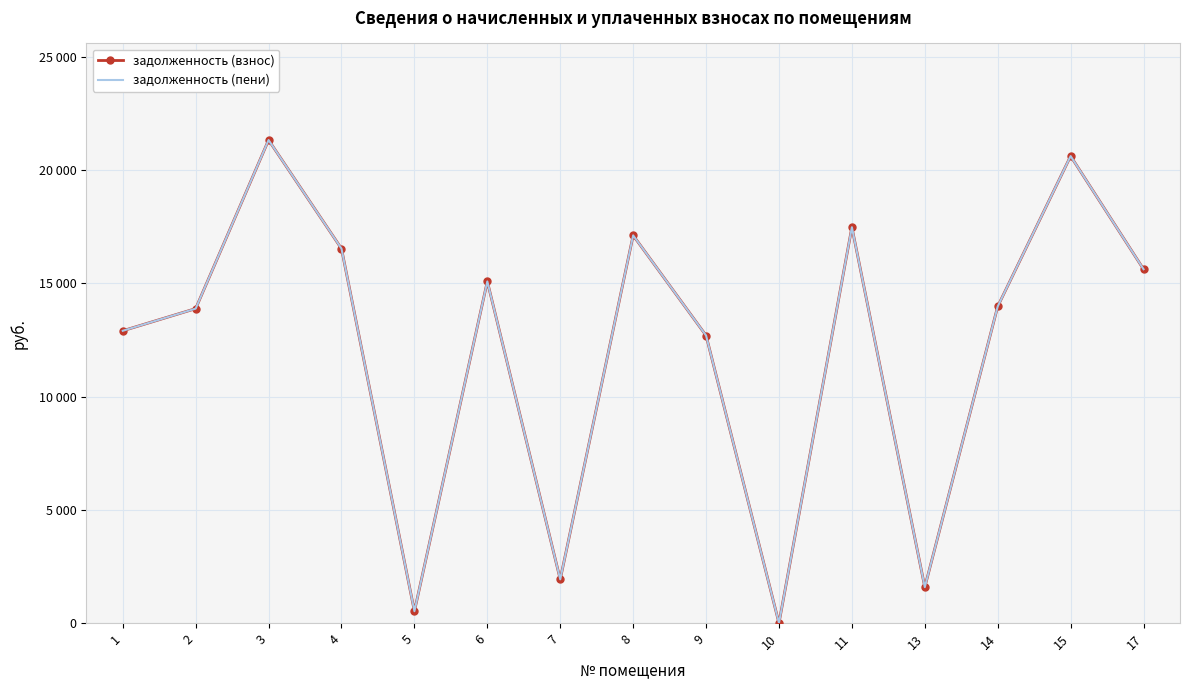

True or false: задолженность (взнос) and задолженность (пени) intersect in this chart.

False